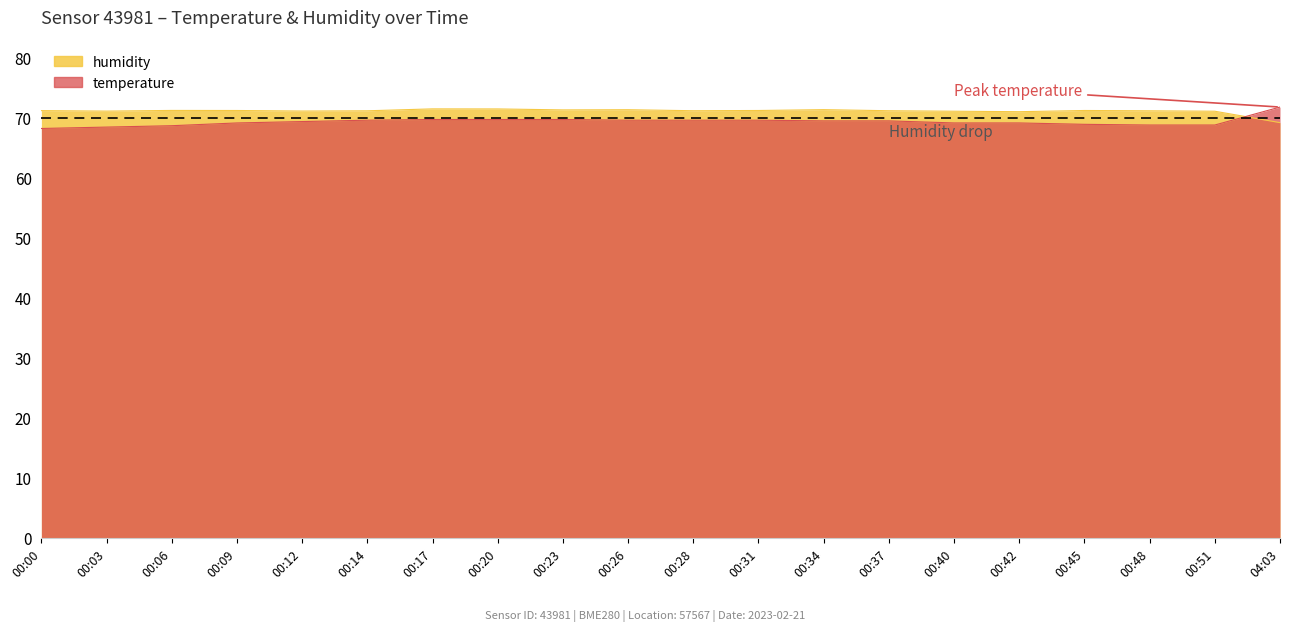

What is the difference between the maximum and minimum values in the temperature series?

3.6